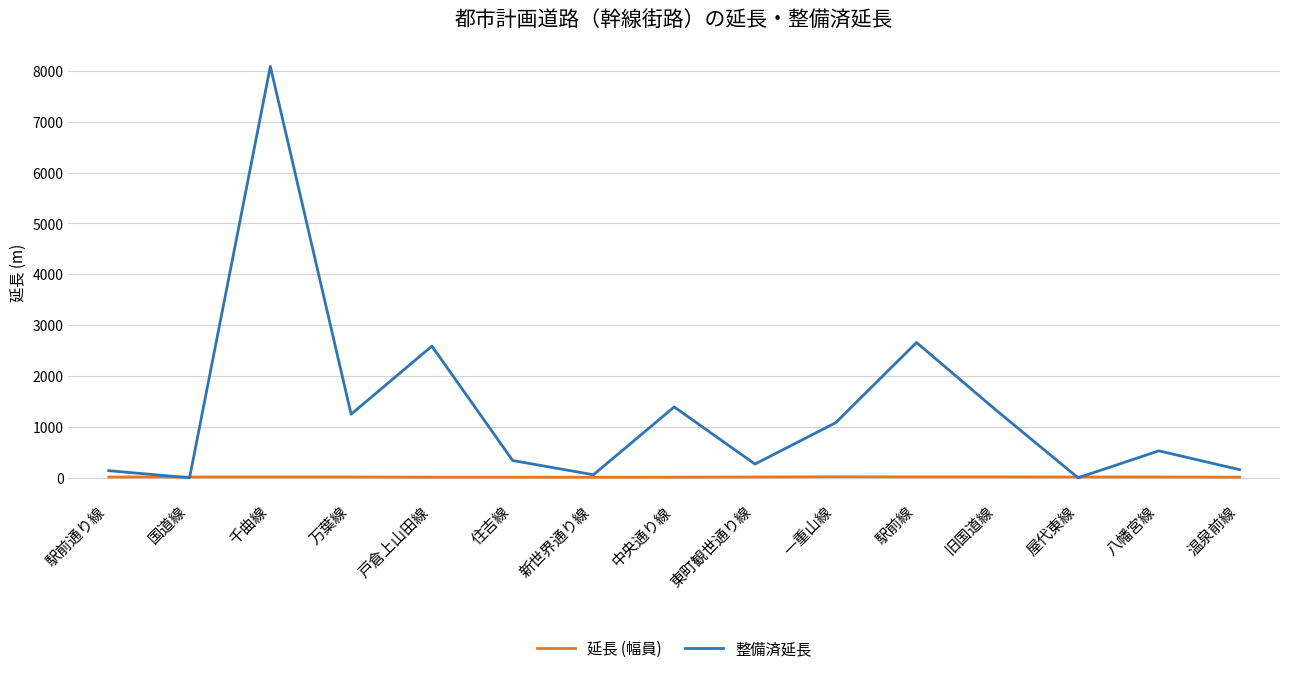

Which series has the widest spread of values?

整備済延長